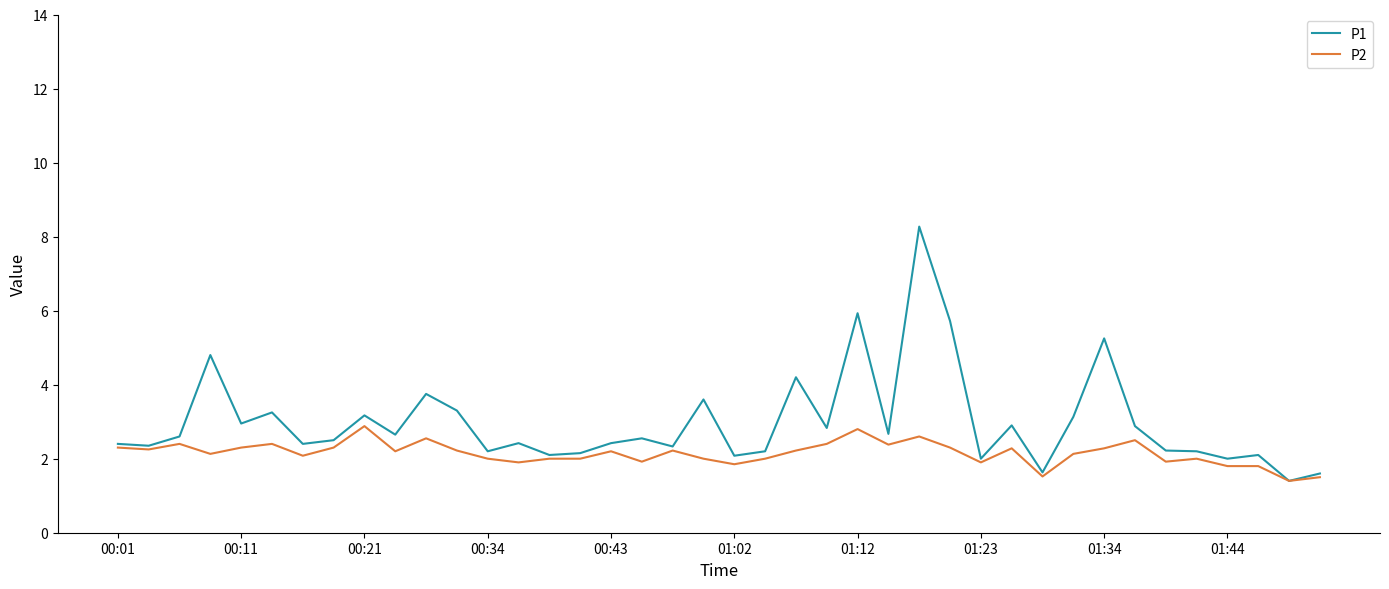

Which series has the widest spread of values?

P1